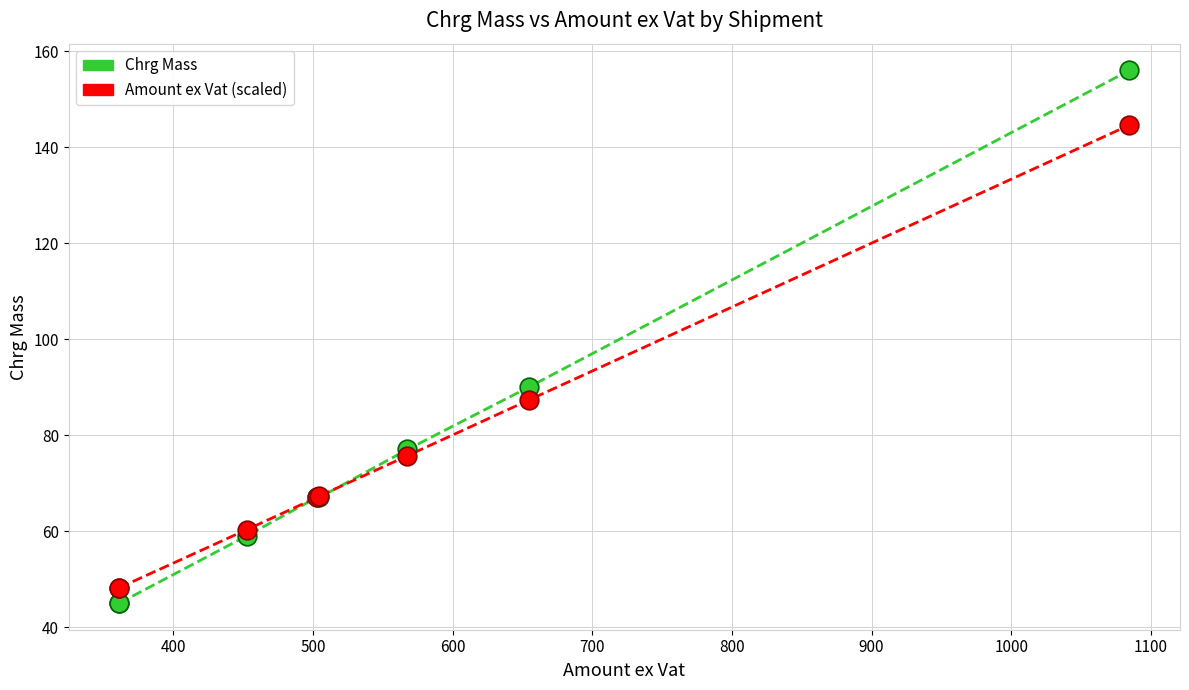

In the Amount ex Vat (scaled) series, what Y value is closest to 96?

87.3